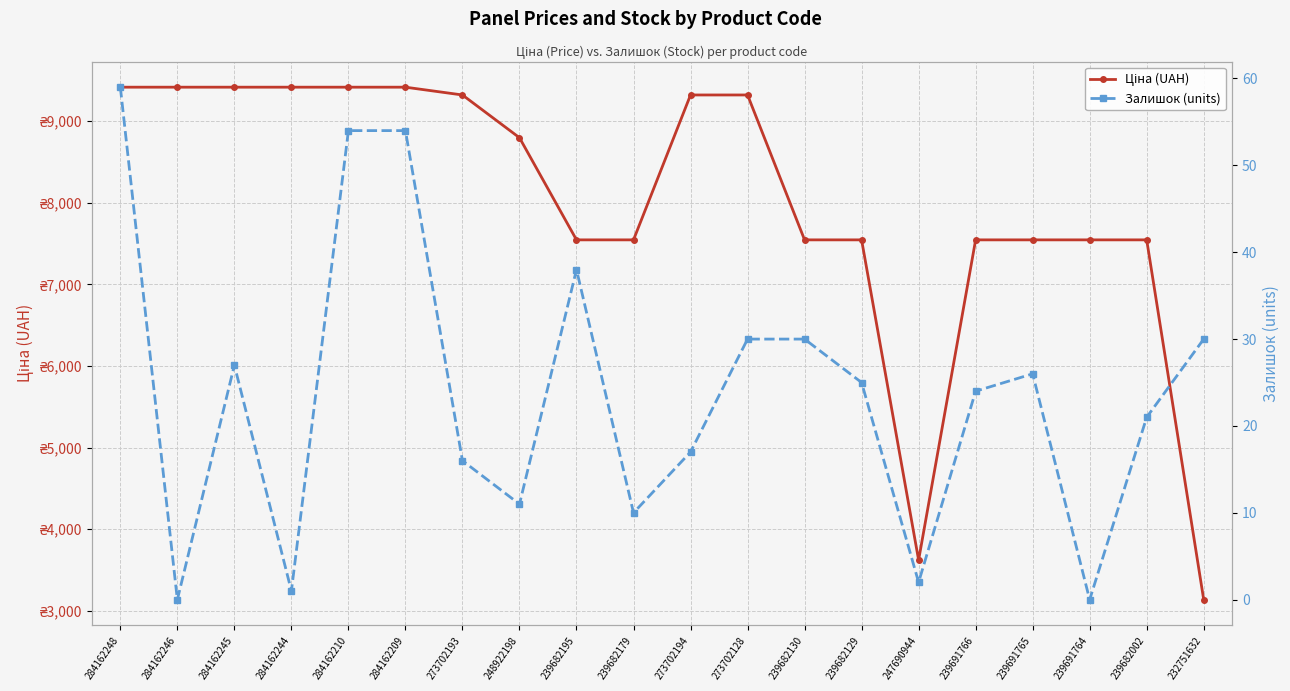

Which series has the widest spread of values?

Ціна (UAH)